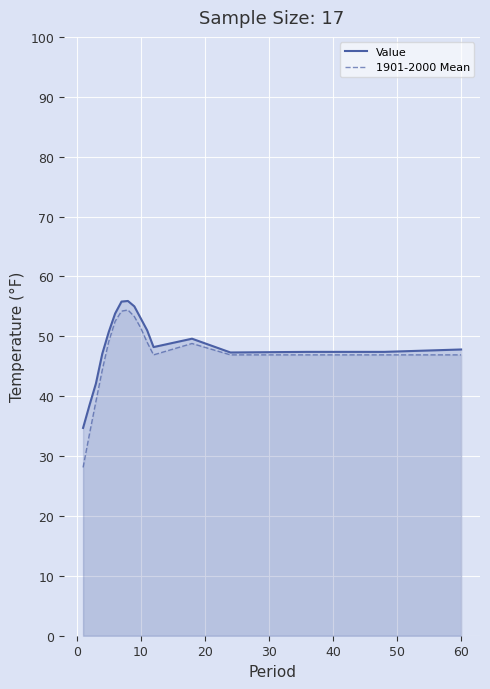

What is the difference between the maximum and minimum values in the 1901-2000 Mean series?

26.3